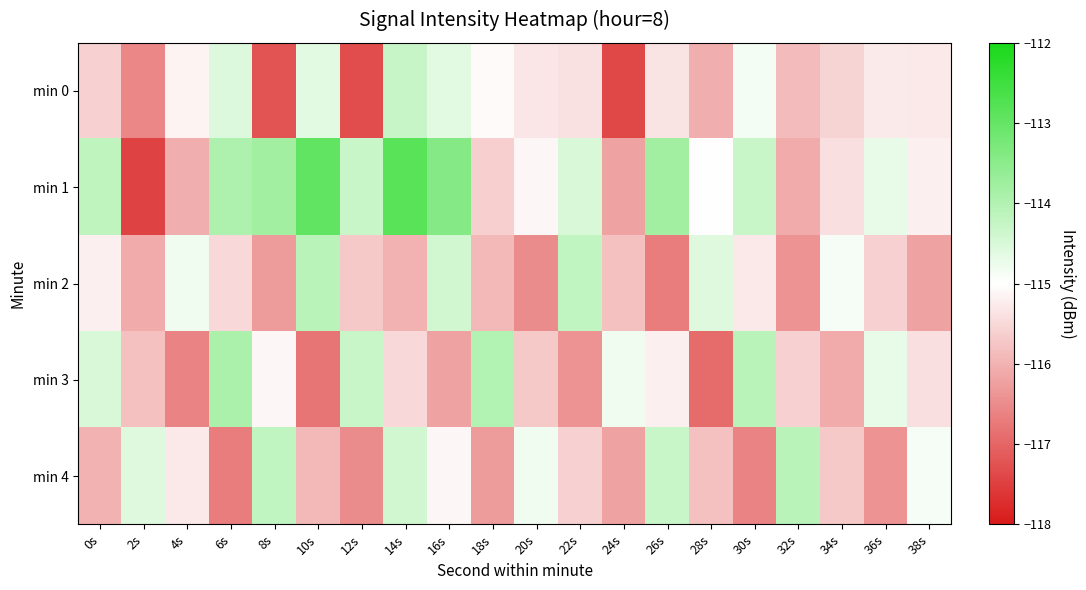

Which series changed the most between 20s and 24s?

min 0